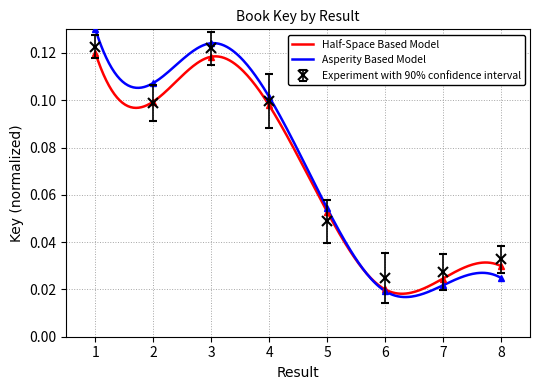

Reading left to right, list all the values displayed in this chart.

1=0.1	2=0.1	3=0.1	4=0.1	5=0.1	6=0.0	7=0.0	8=0.0